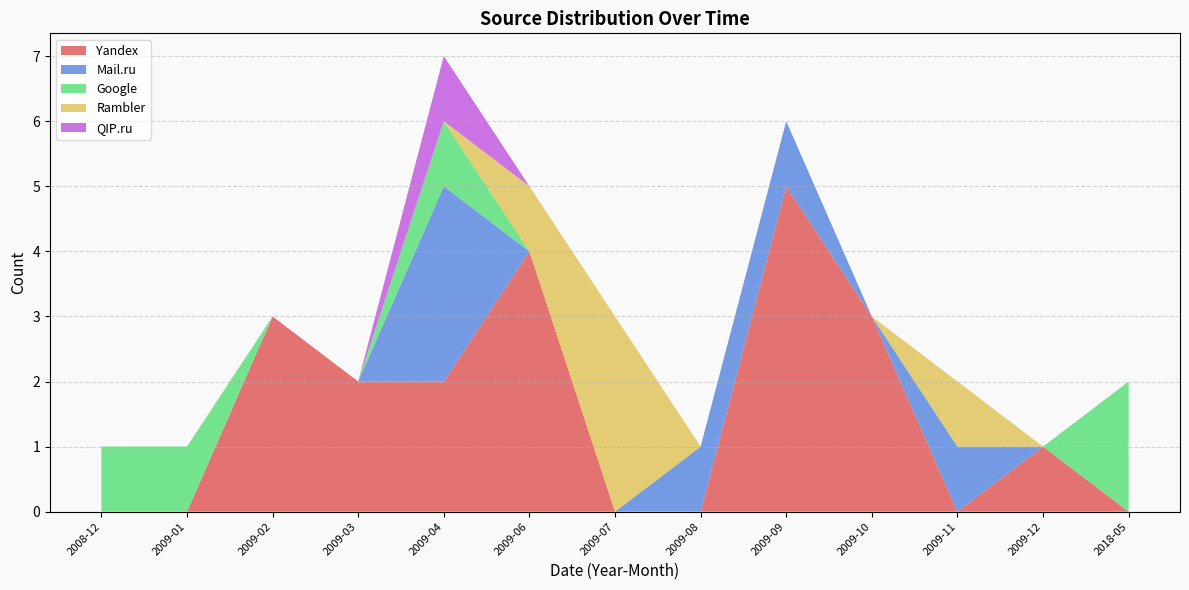

At which category is the sum across all series the highest?

2009-04